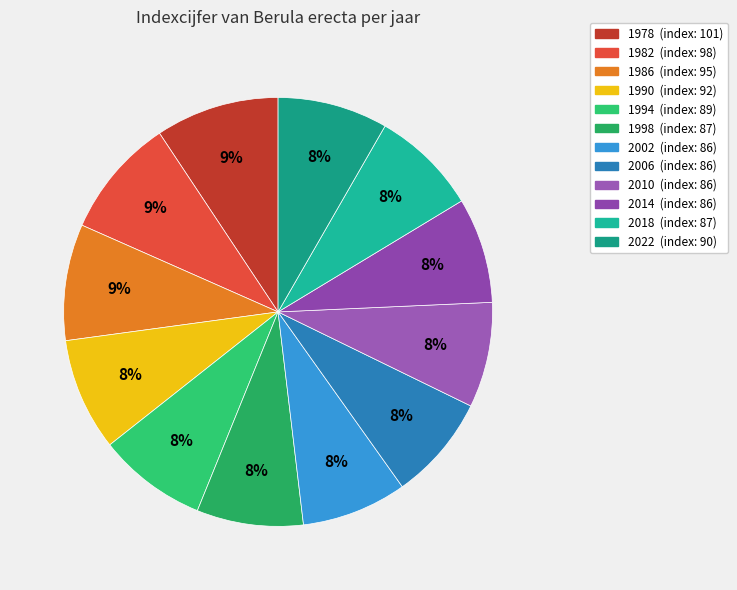

Rank the categories by value from highest to lowest.

1978, 1982, 1986, 1990, 2022, 1994, 1998, 2018, 2002, 2006, 2010, 2014